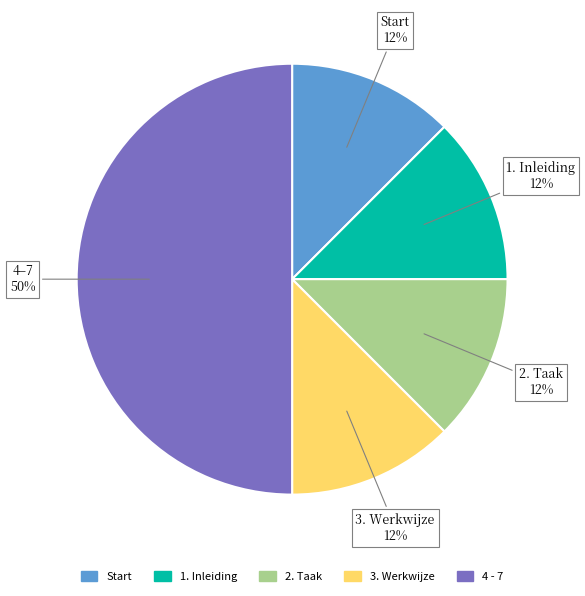

What is the ratio of the value at 2. Taak to the value at Start?

1.0